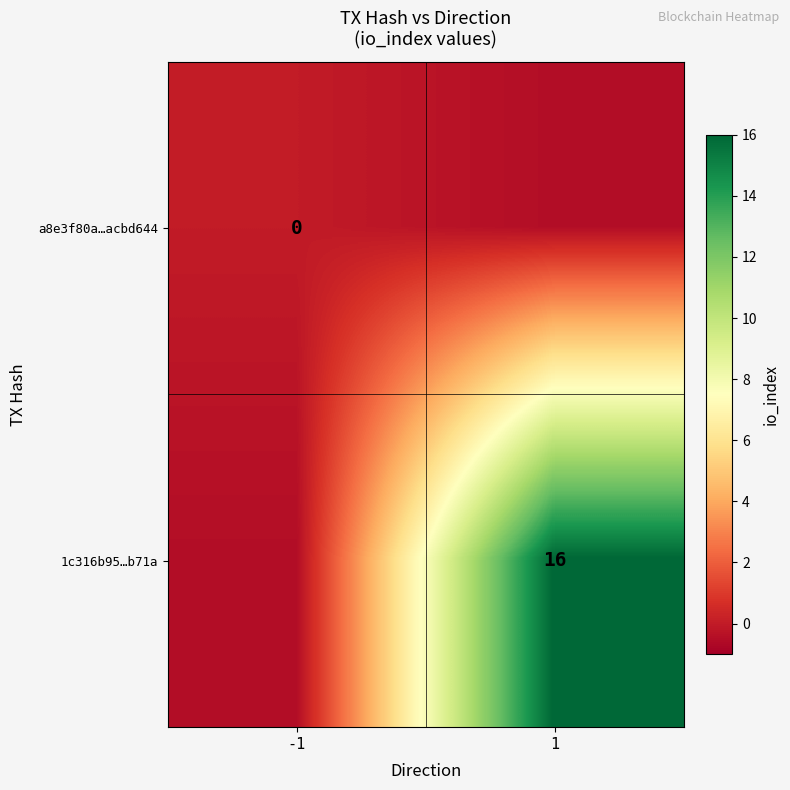

True or false: 1c316b95…b71a has a value of 16.0 at 1.

True